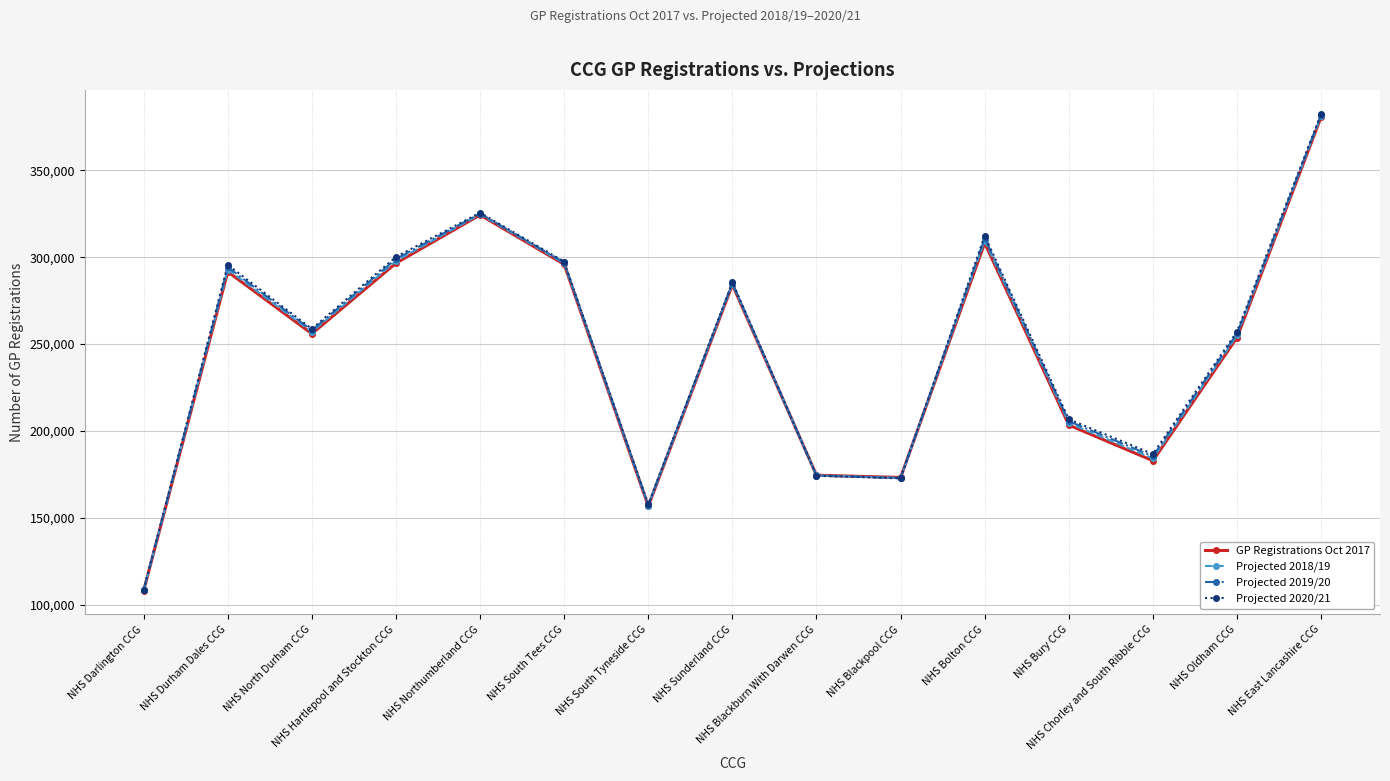

What is the label of the 10th point from the right?

NHS South Tees CCG